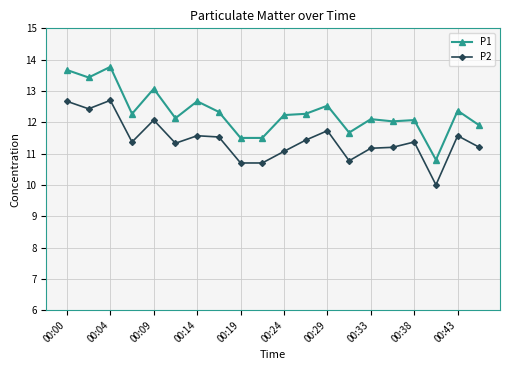

What are all the series names shown in the legend?

P1, P2